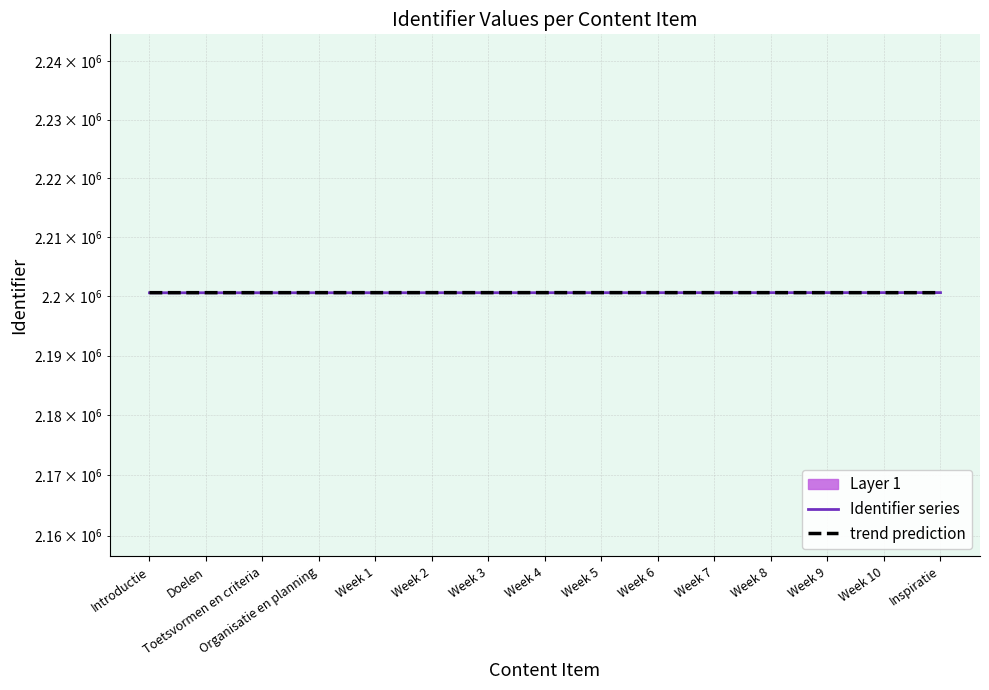

Reading left to right, transcribe all the data shown in this chart.

Identifier series: Introductie=2200599.0	Doelen=2200601.0	Toetsvormen en criteria=2200603.0	Organisatie en planning=2200605.0	Week 1=2200606.0	Week 2=2200608.0	Week 3=2200610.0	Week 4=2200612.0	Week 5=2200614.0	Week 6=2200616.0	Week 7=2200618.0	Week 8=2200620.0	Week 9=2200622.0	Week 10=2200624.0	Inspiratie=2200626.0
trend prediction: Introductie=2200615.2	Doelen=2200617.0	Toetsvormen en criteria=2200618.7	Organisatie en planning=2200620.3	Week 1=2200621.5	Week 2=2200622.5	Week 3=2200623.1	Week 4=2200623.3	Week 5=2200623.1	Week 6=2200622.5	Week 7=2200621.5	Week 8=2200620.3	Week 9=2200618.7	Week 10=2200617.0	Inspiratie=2200615.2